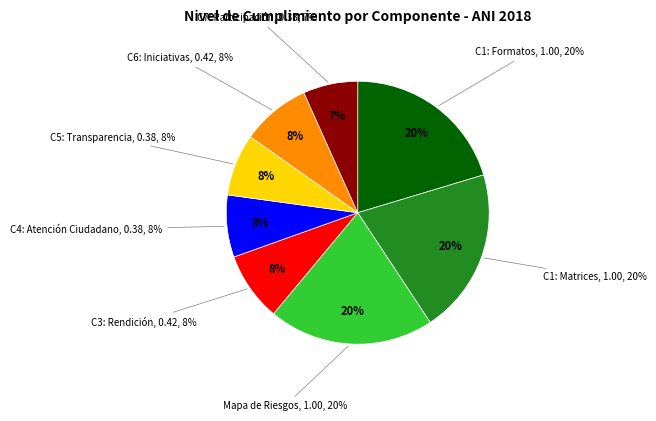

What portion of the pie excludes Componente 1: Gestión del Riesgo de Corrupción (Formatos)?

79.6%